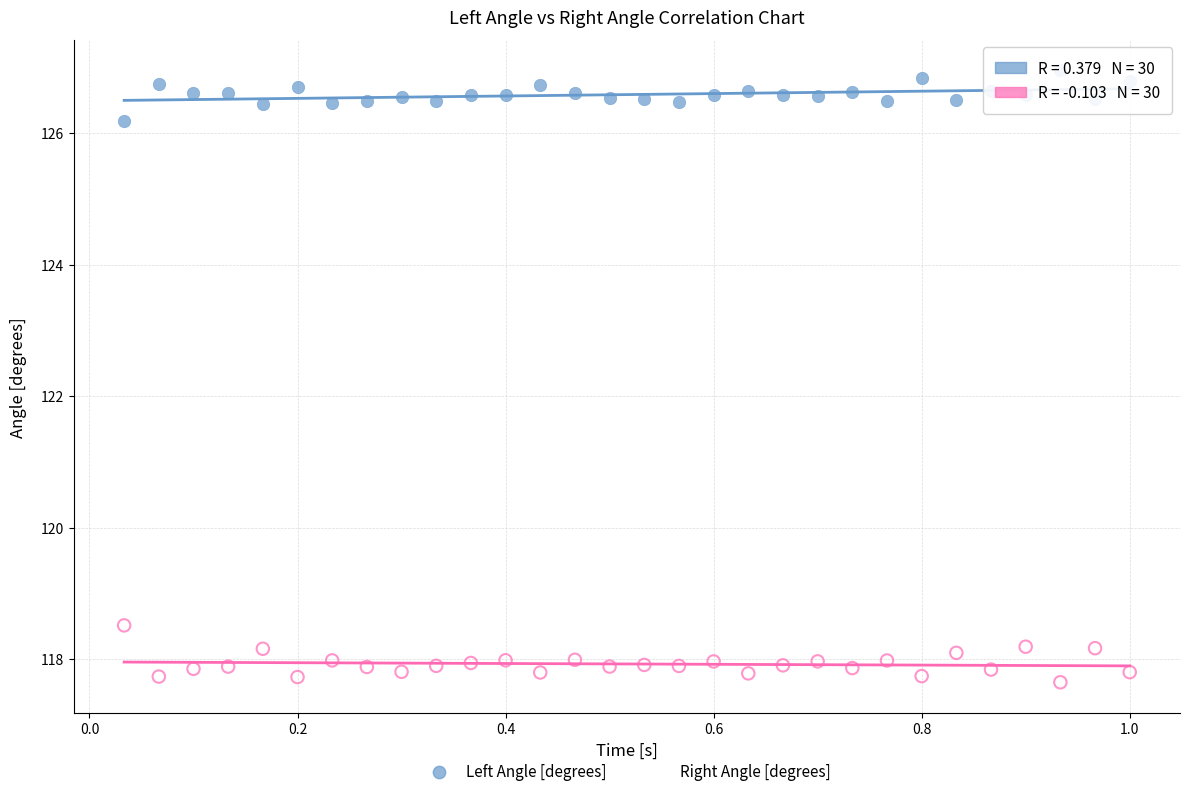

Which series contains the lowest Y value?

Right Angle [degrees]